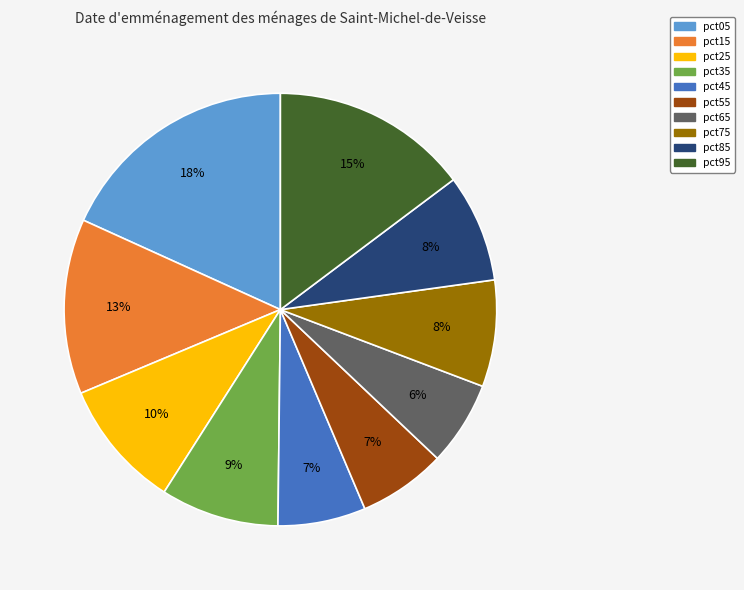

Is the sum of pct95 and pct05 greater than half?

No